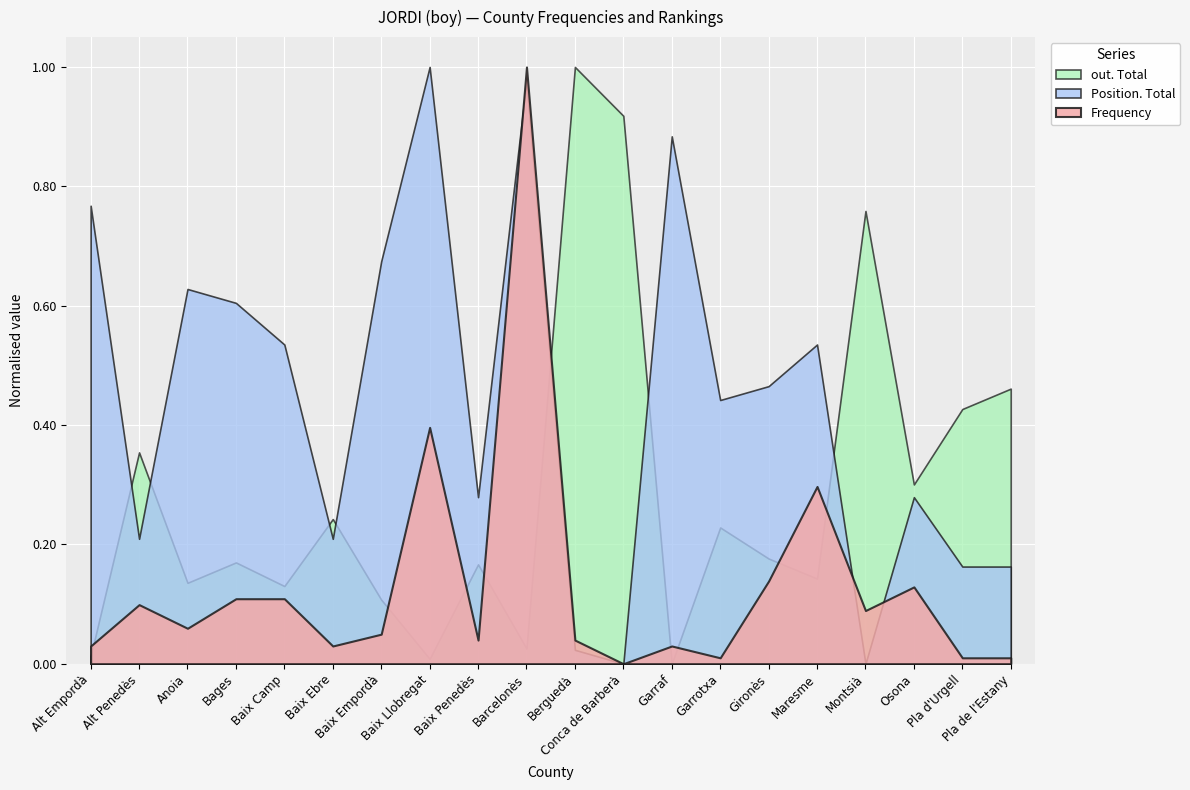

At which label is out. Total closest to 1357?

Pla de l'Estany